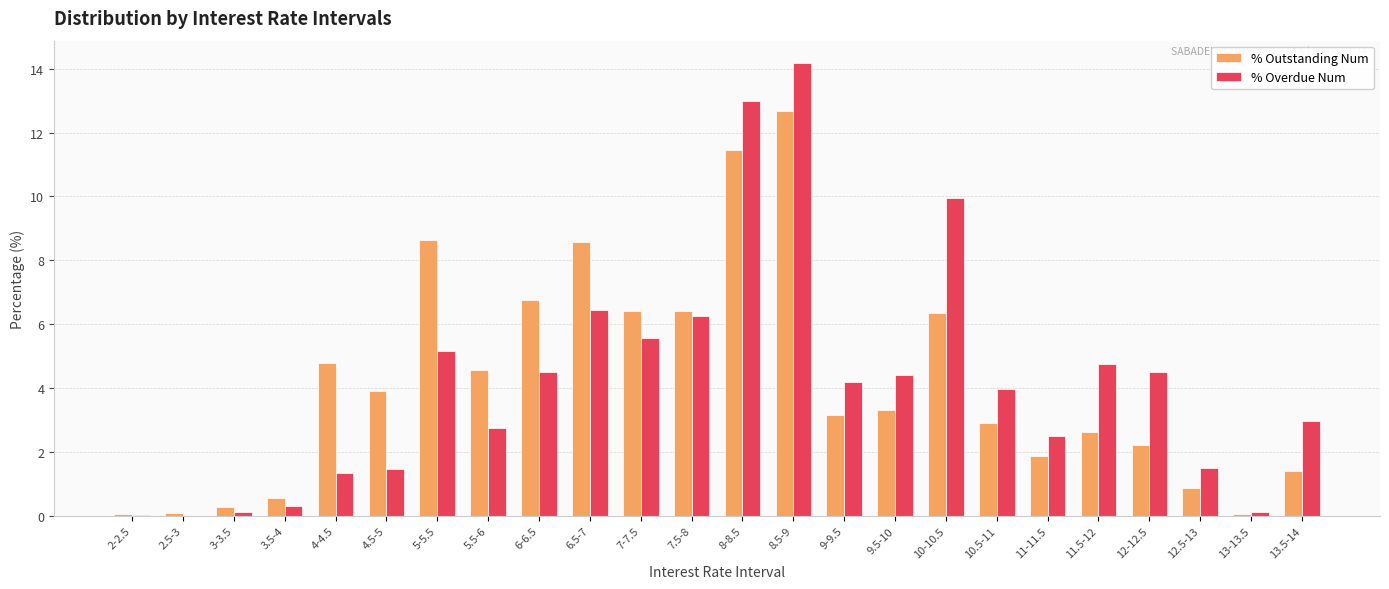

What are all the series names shown in the legend?

% Outstanding Num, % Overdue Num